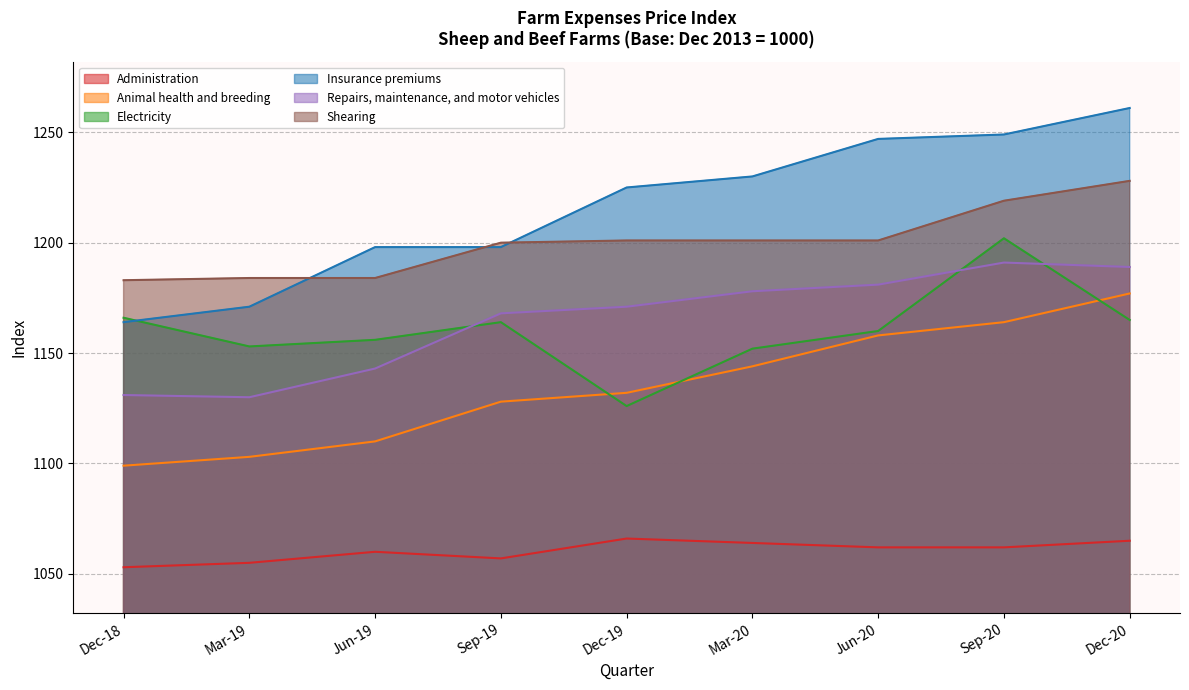

Which series changed the most between Dec-19 and Mar-20?

Electricity